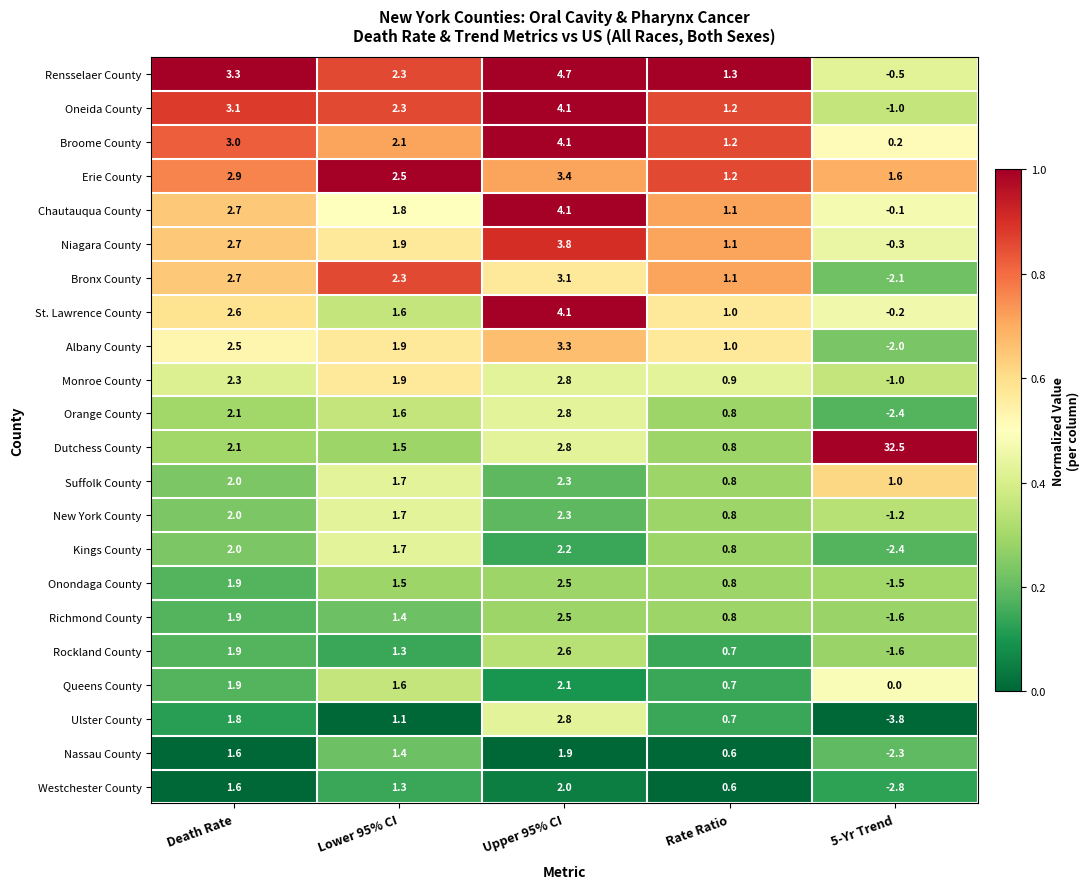

What is the minimum value for Richmond County?

-1.6